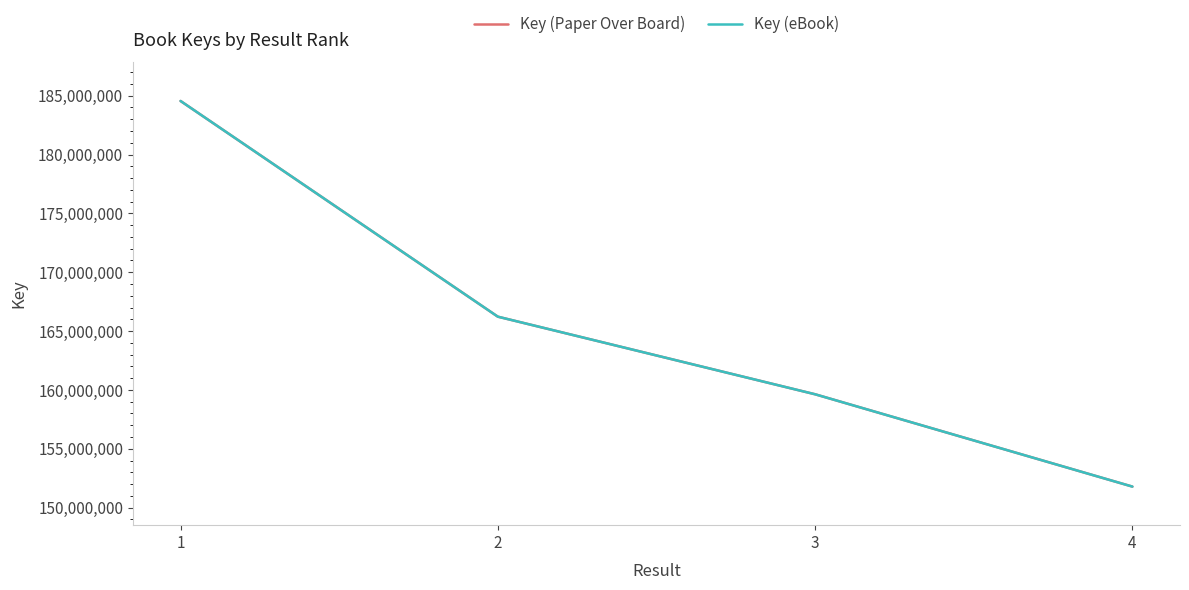

Is this an area chart (filled region under the line)?

No